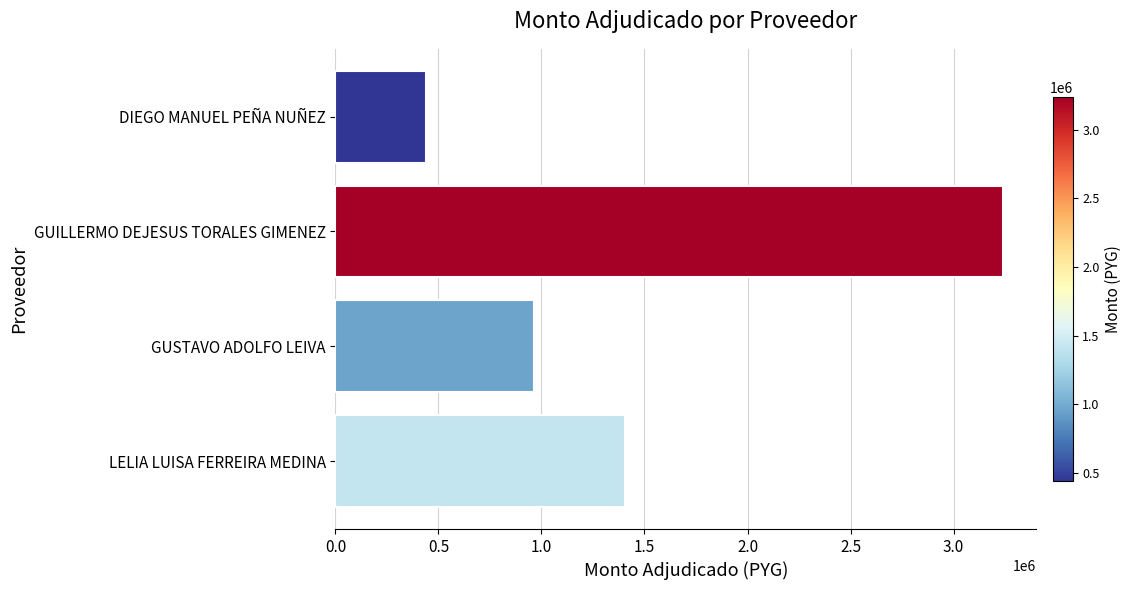

What value does the data have at GUSTAVO ADOLFO LEIVA?

965550